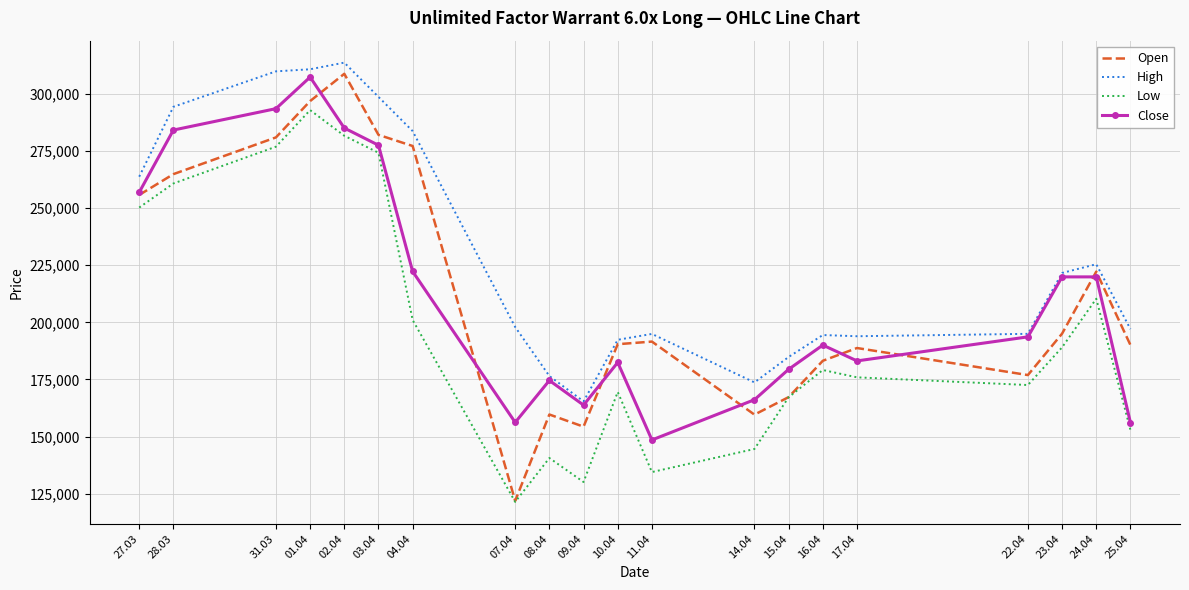

What is the difference between the High values at 28.03 and 07.04?

96440